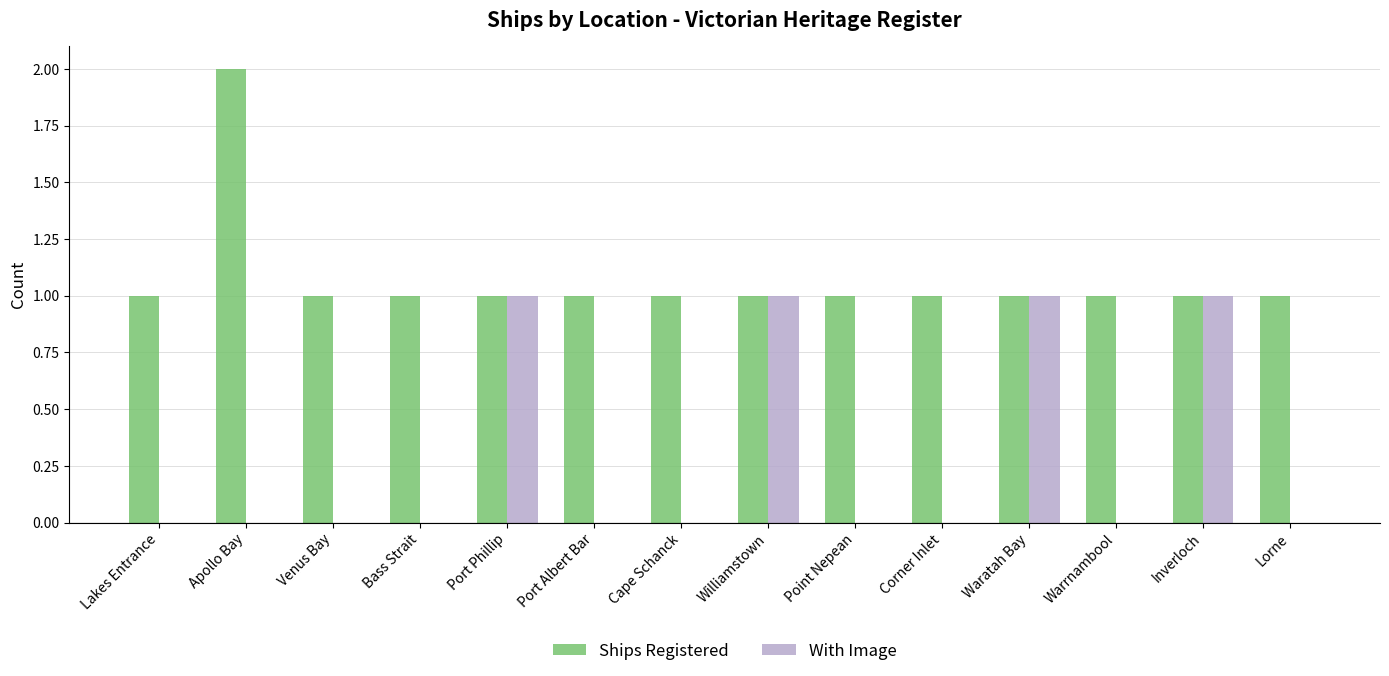

How many groups of bars are there?

14